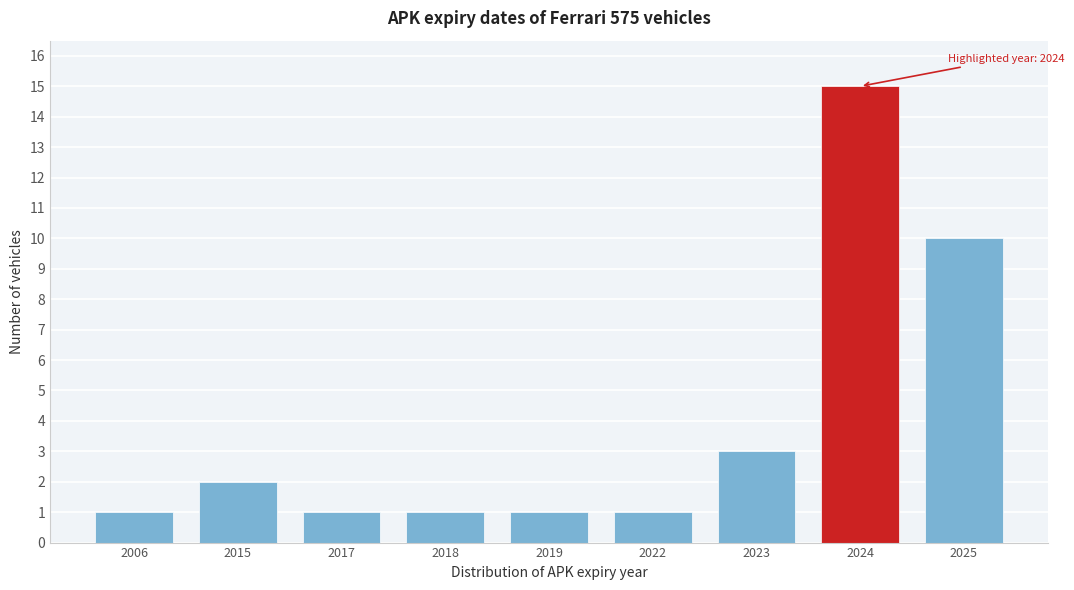

Reading right to left, list all the values displayed in this chart.

10	15	3	1	1	1	1	2	1